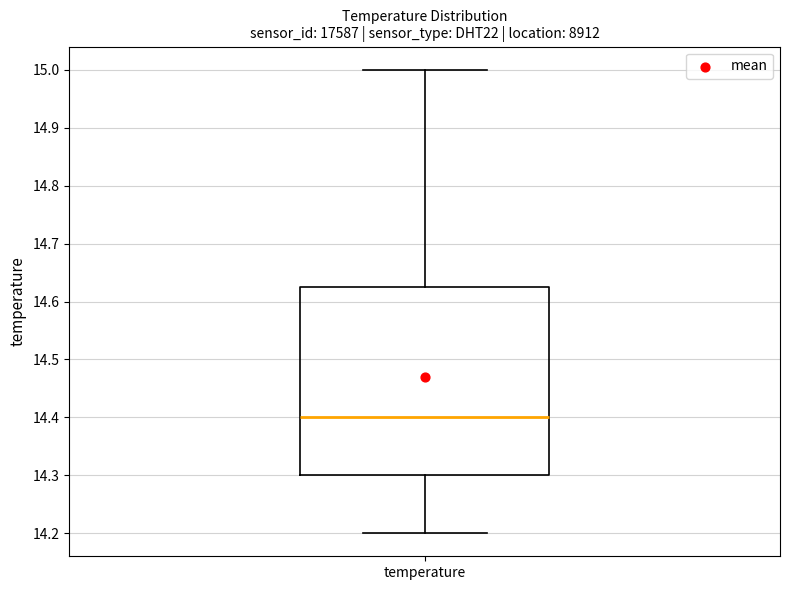

Read this box plot against the y-axis: the position of the median line, the range covered by the box, and the ends of both whiskers. The values are not printed on the chart, so give them approximately, as read against the axis.

median 14.40, box 14.30 to 14.63, whiskers 14.20 to 15.00